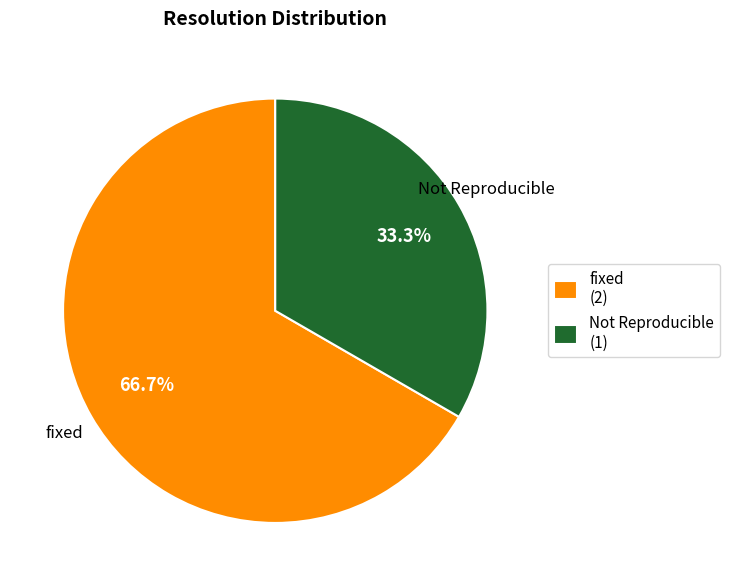

Which slice represents more than half of the pie?

fixed (2)